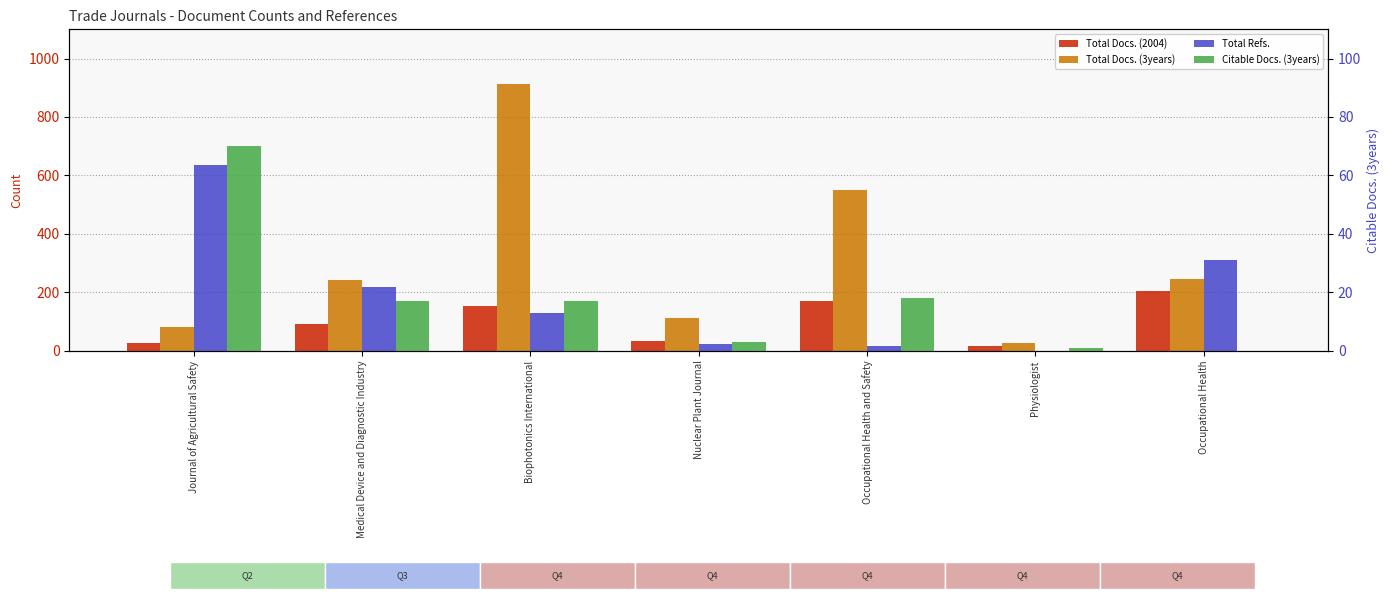

Is the value of Total Docs. (3years) at Biophotonics International greater than the value of Total Refs. at Nuclear Plant Journal?

Yes